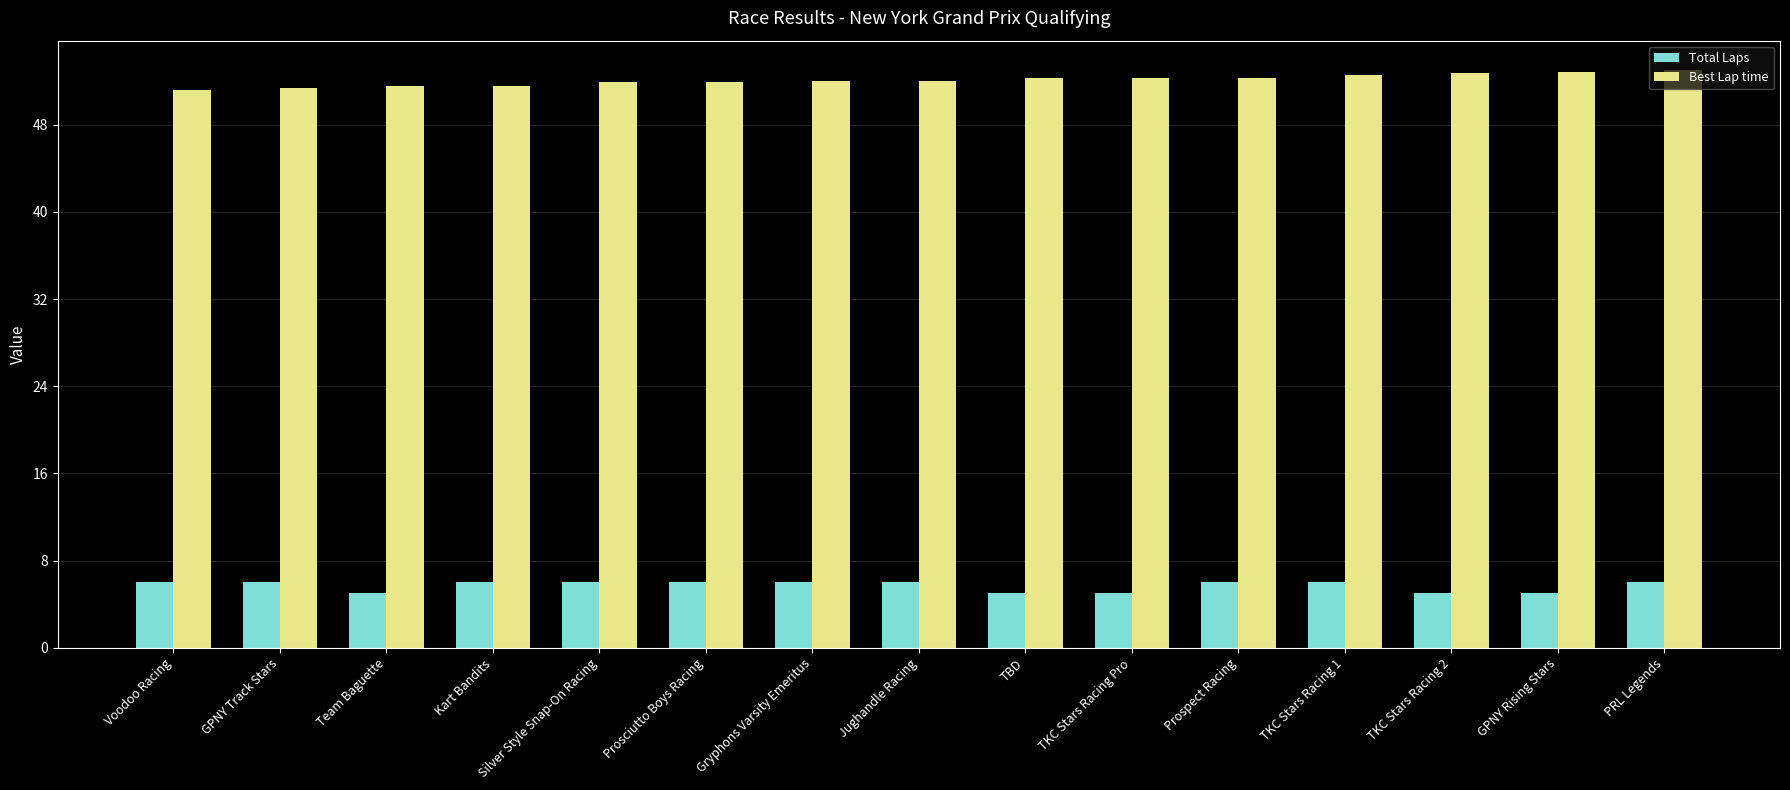

True or false: Total Laps has a value of 6.0 at Prospect Racing.

True